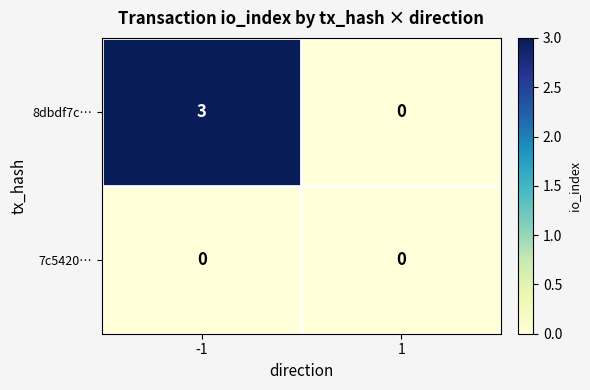

Which category has the highest value across all series?

-1